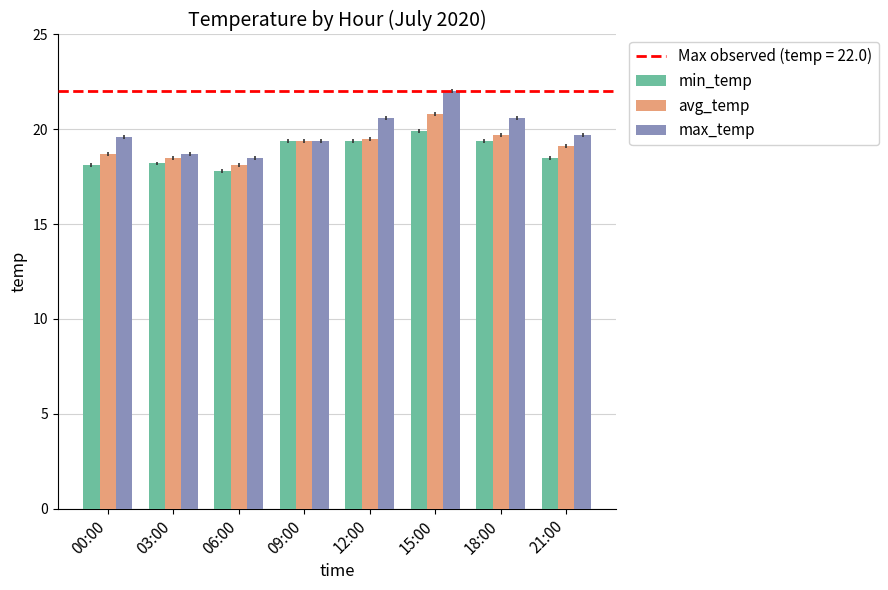

How many bars are there in each group?

3